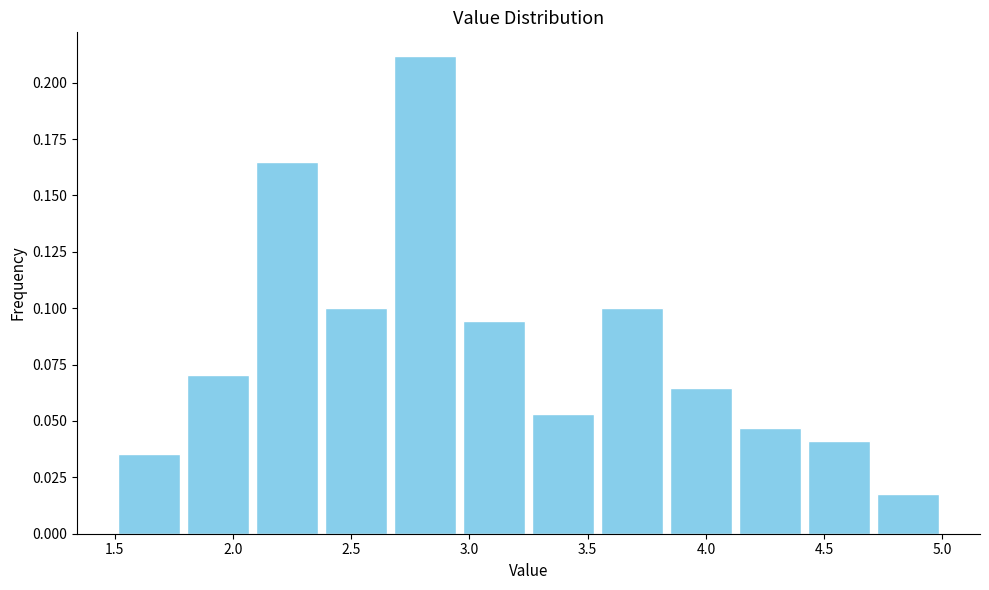

What is the height of the bar covering 2.10 to 2.40 on the x-axis? Neither the bar edges nor the heights are printed on the chart, so give them approximately, as read against the axes.

0.165